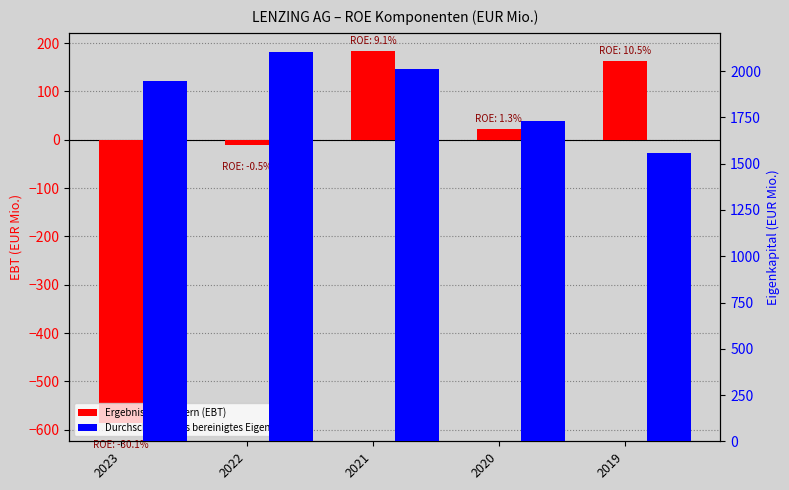

What is the difference between the maximum and minimum values in the Ergebnis vor Steuern (EBT) series?

768.5